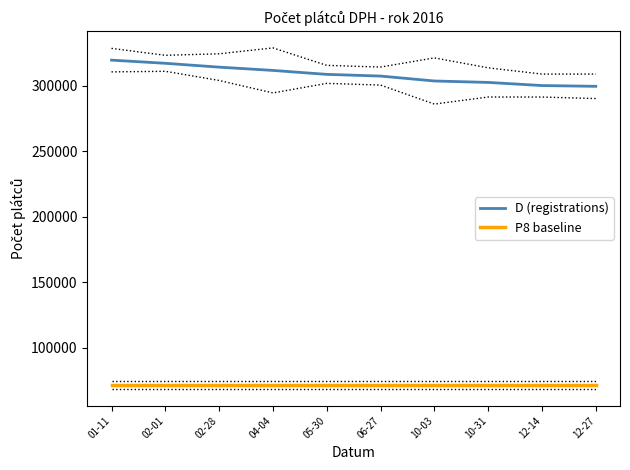

At which label does D (registrations) first exceed 308544?

01-11